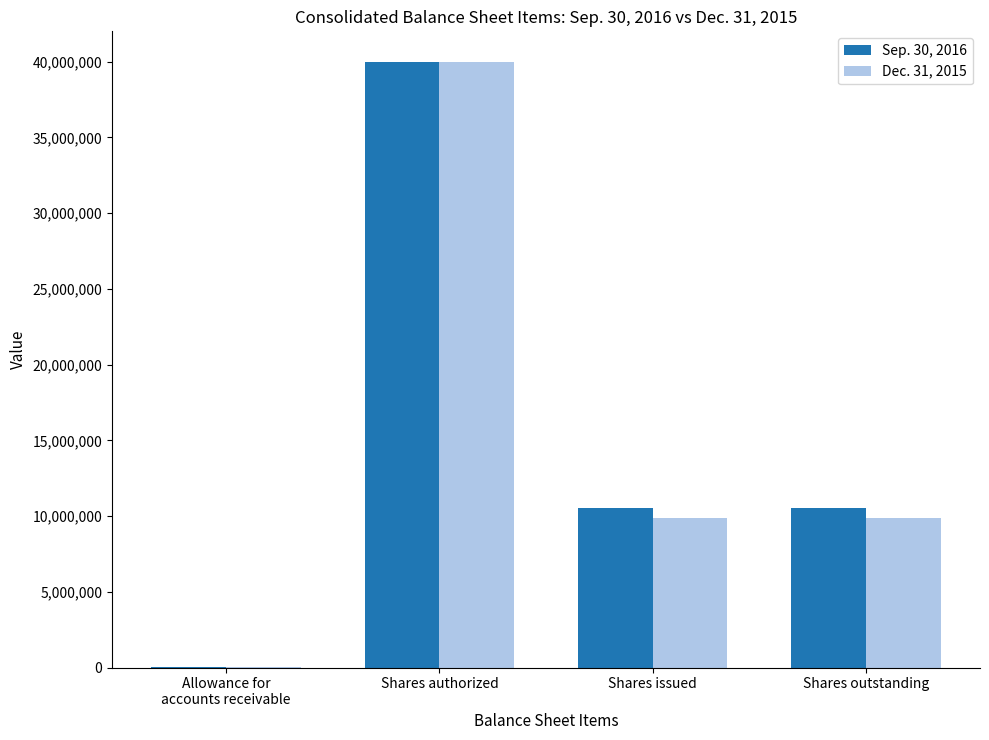

True or false: Dec. 31, 2015 has a value of 9878906 at Shares issued.

True